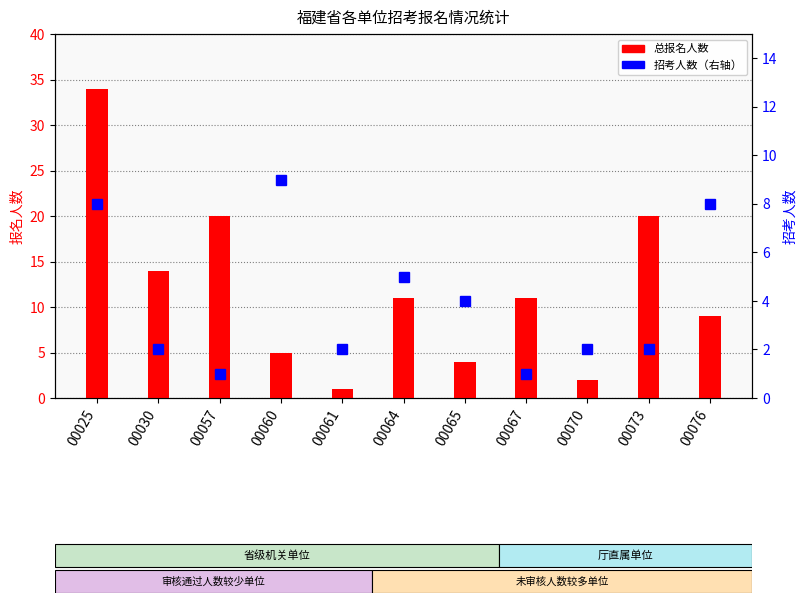

At which label does 招考人数 first exceed 2?

00025